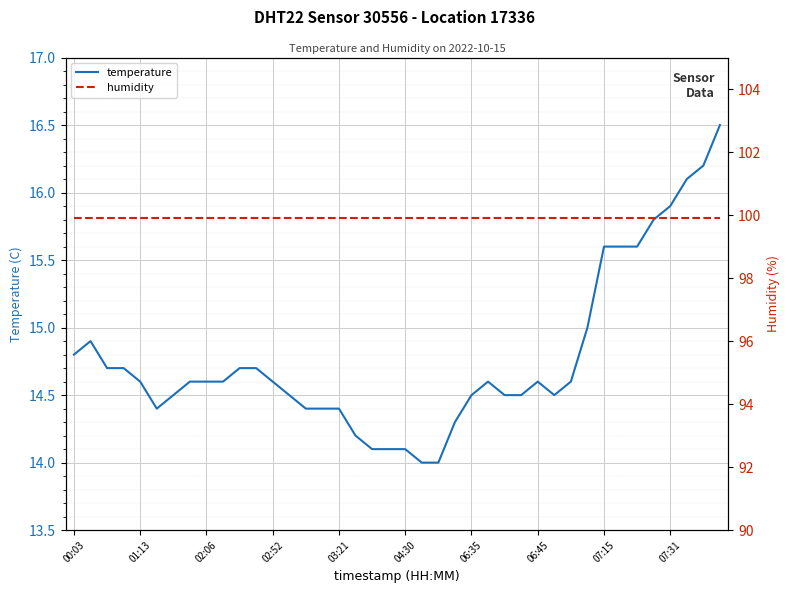

What is the highest value of the temperature series?

16.5